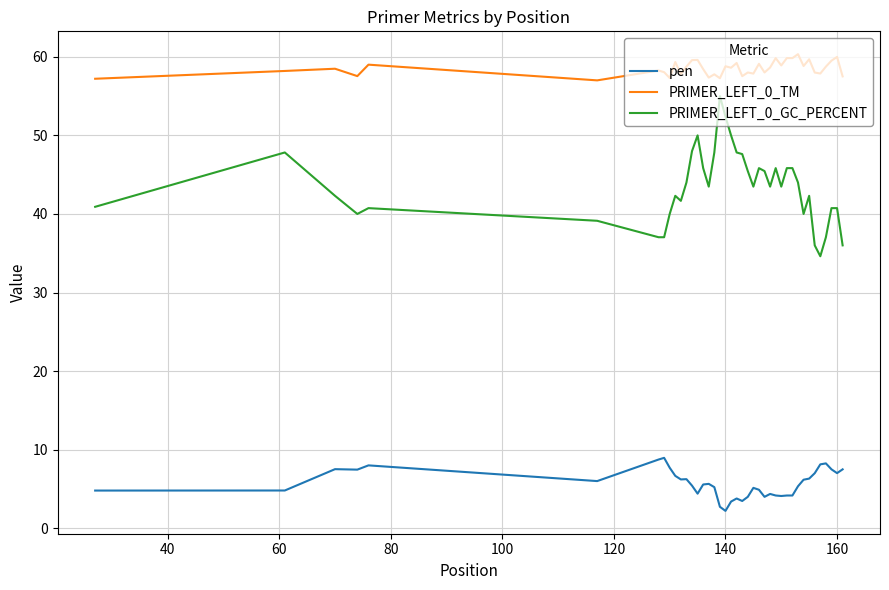

What is the difference between the maximum and minimum values in the PRIMER_LEFT_0_GC_PERCENT series?

20.4